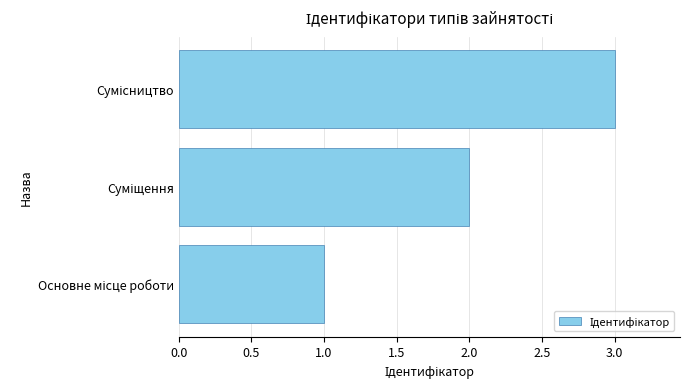

What is the sum of all values?

6